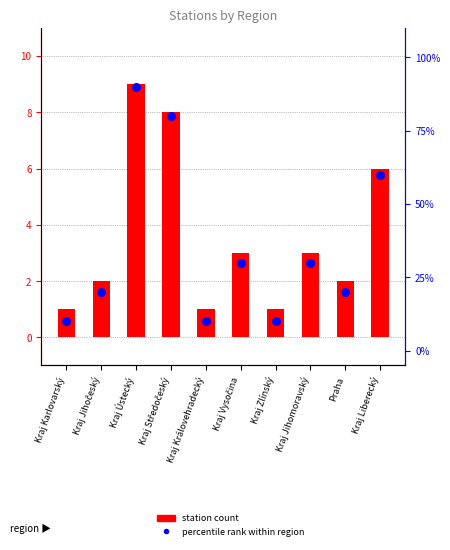

Which series has the largest total across all categories?

percentile rank within region